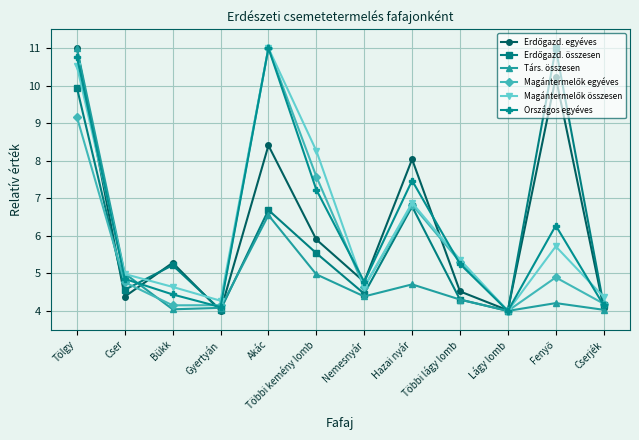

Where is Társ. összesen nearest to the value 7?

Akác